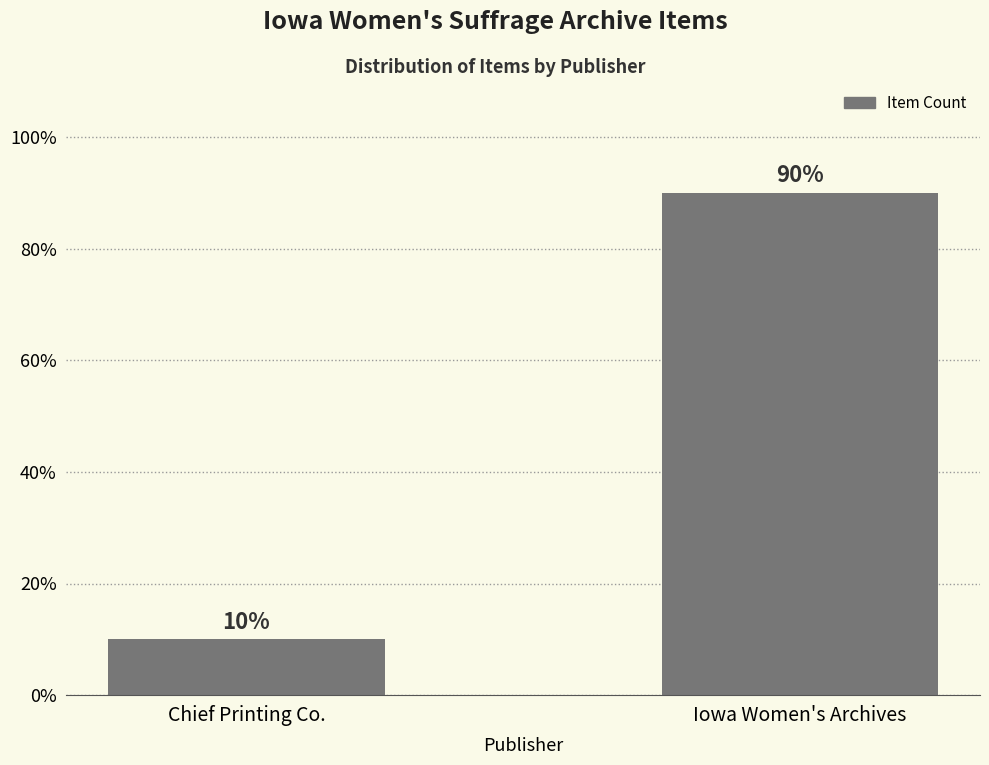

Does the chart contain stacked bars?

No